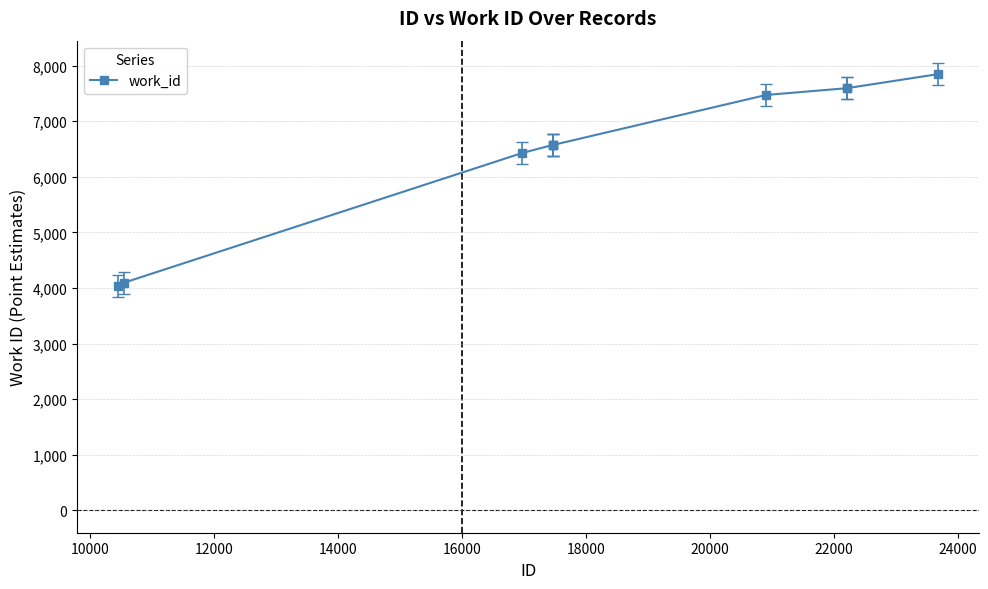

What is the difference between the second highest and second lowest values?

3500